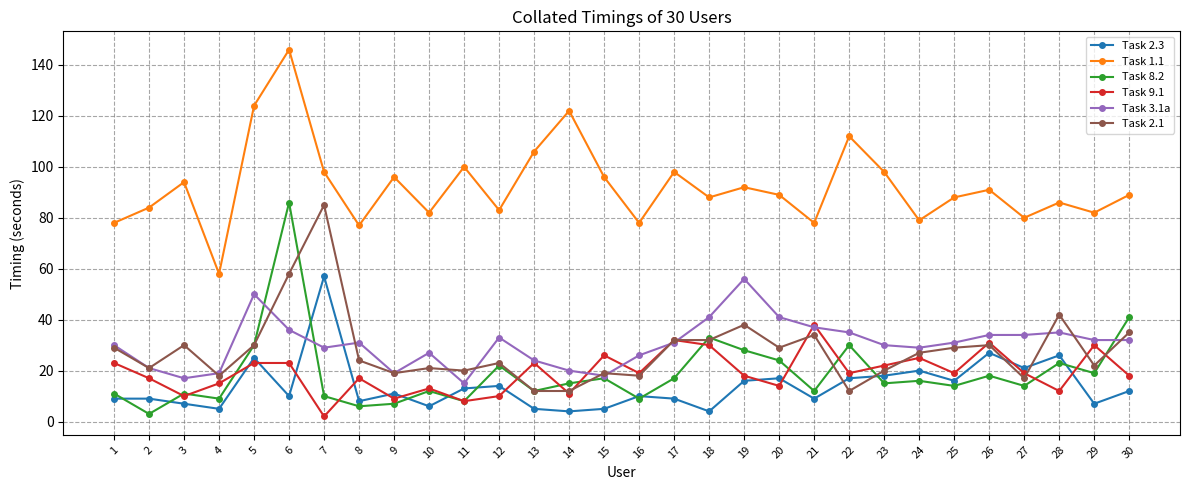

The value of Task 9.1 at 3 is 5. True or false?

False